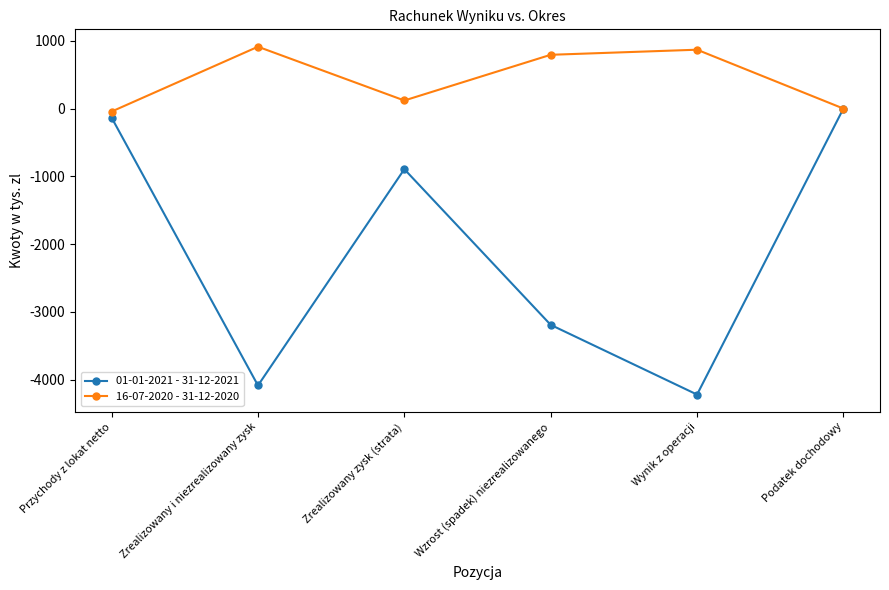

True or false: 01-01-2021 - 31-12-2021 has a value of -4218 at Wynik z operacji.

True